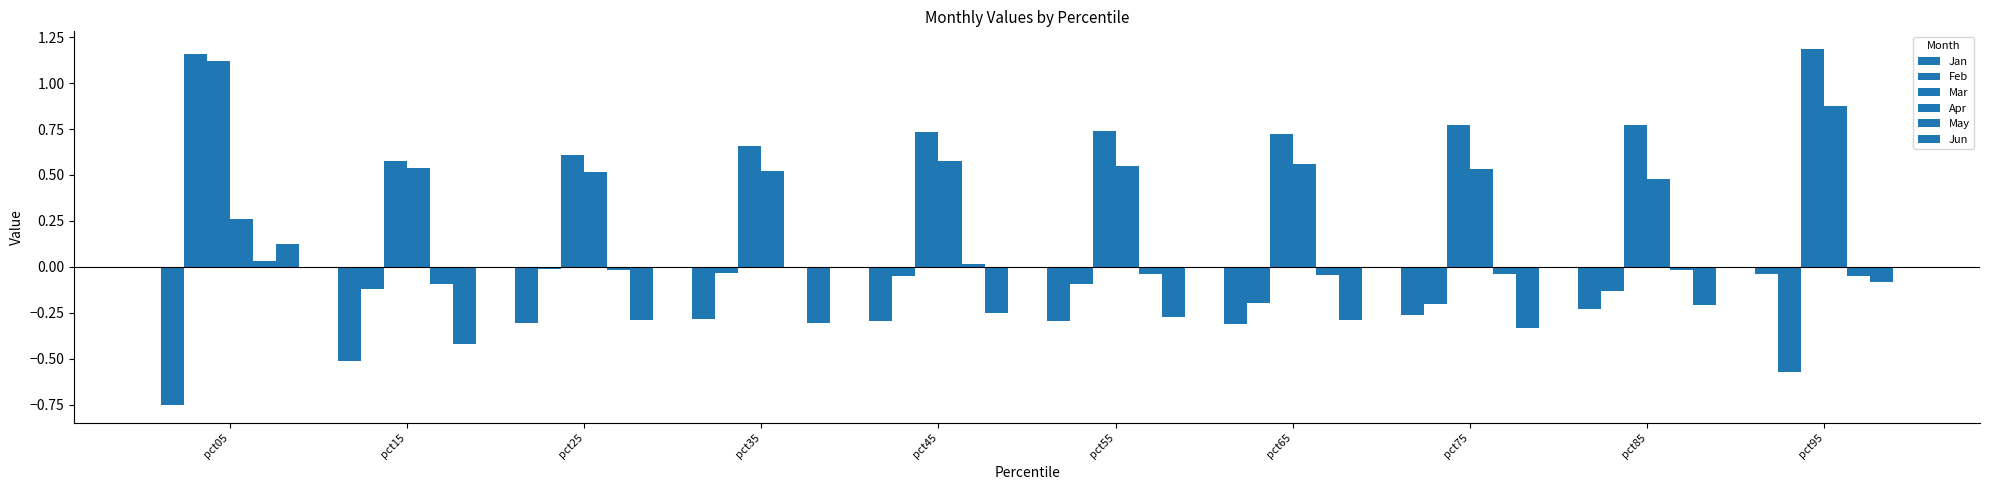

How many values in Jun are above zero?

1